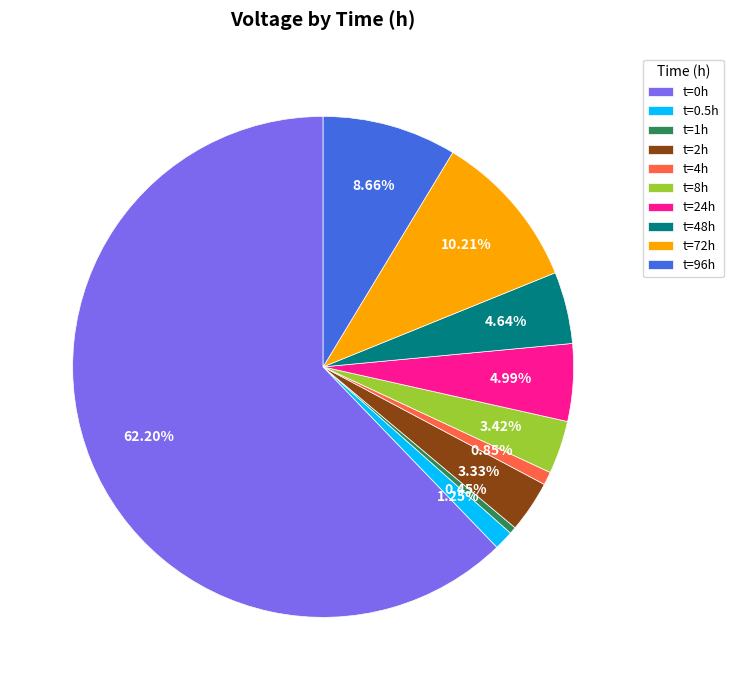

To the nearest percent, what is the average slice percentage?

10%